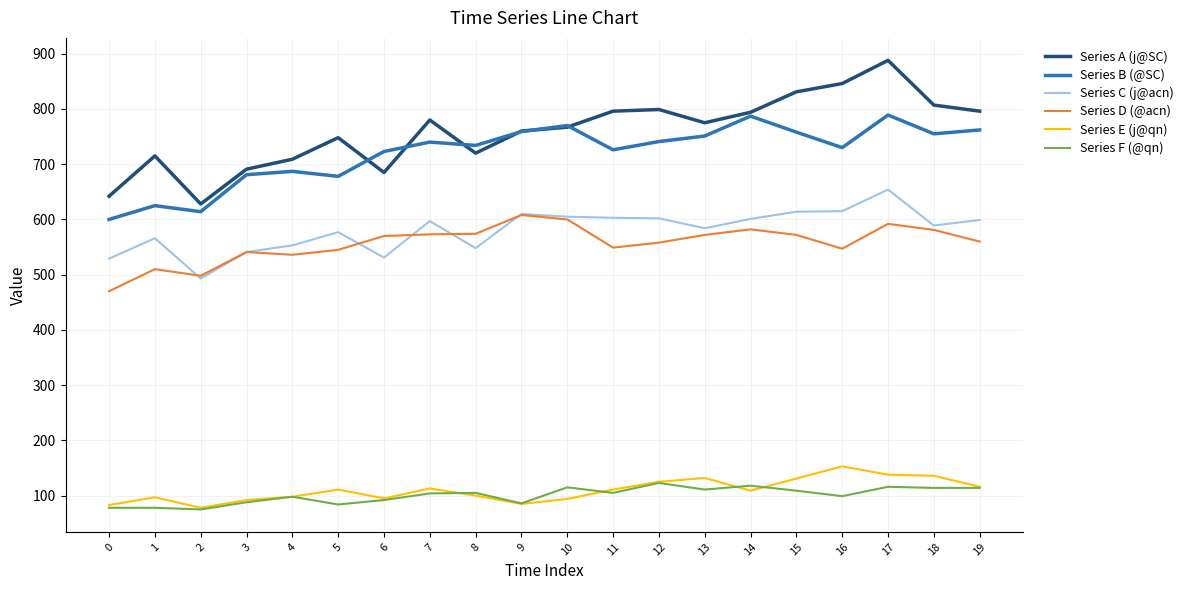

What is the maximum value shown in the chart?

888